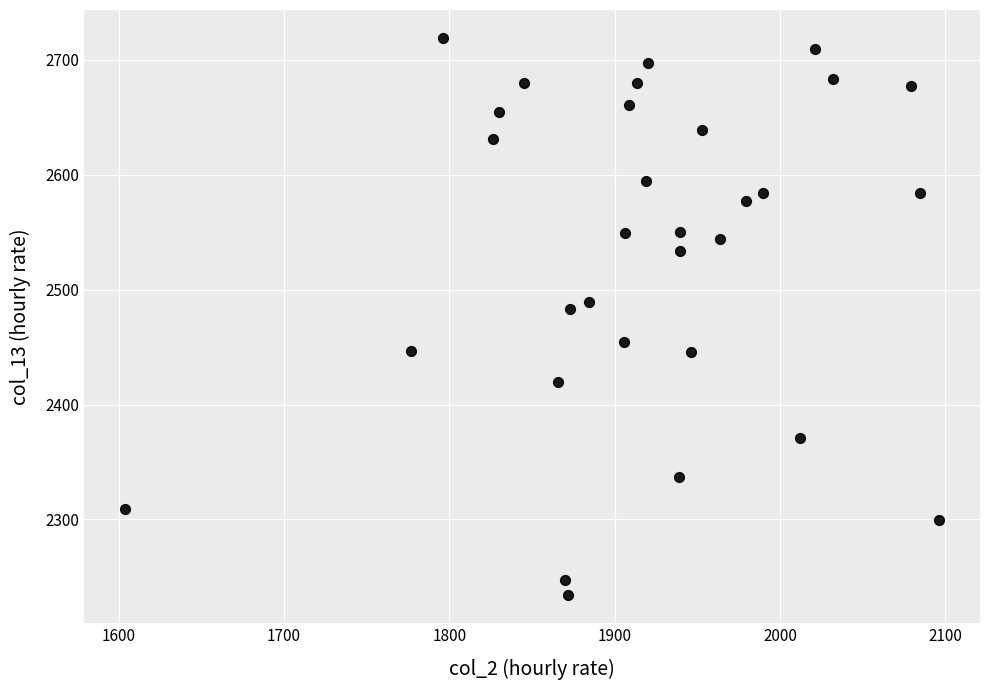

What Y value in the scatter plot is closest to 2476?

2482.8